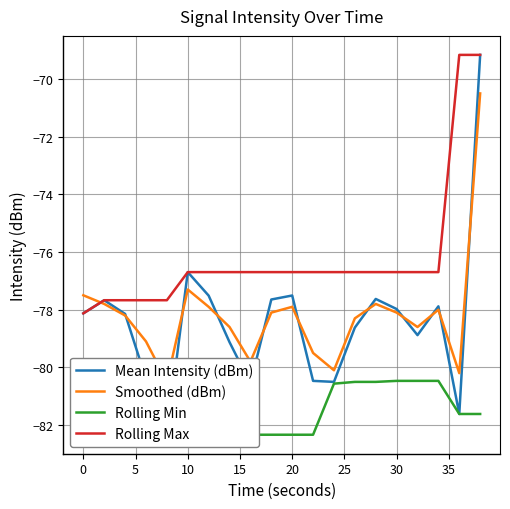

How many categories are shown in the chart?

20